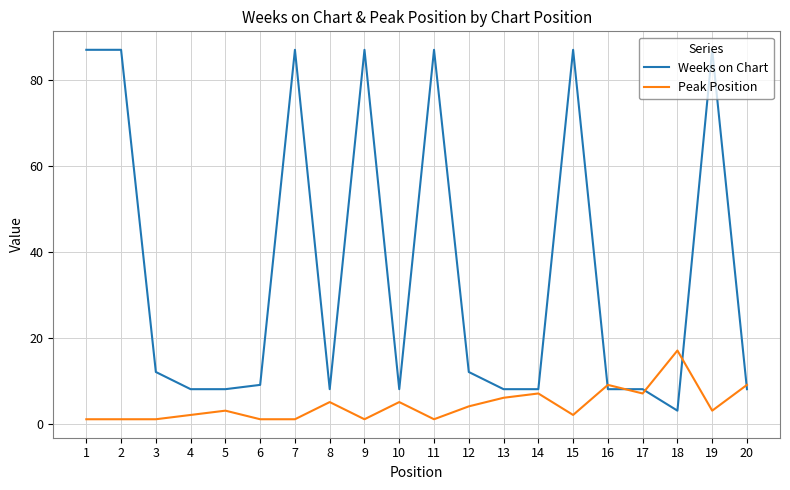

What is the total value across all series at 15?

89